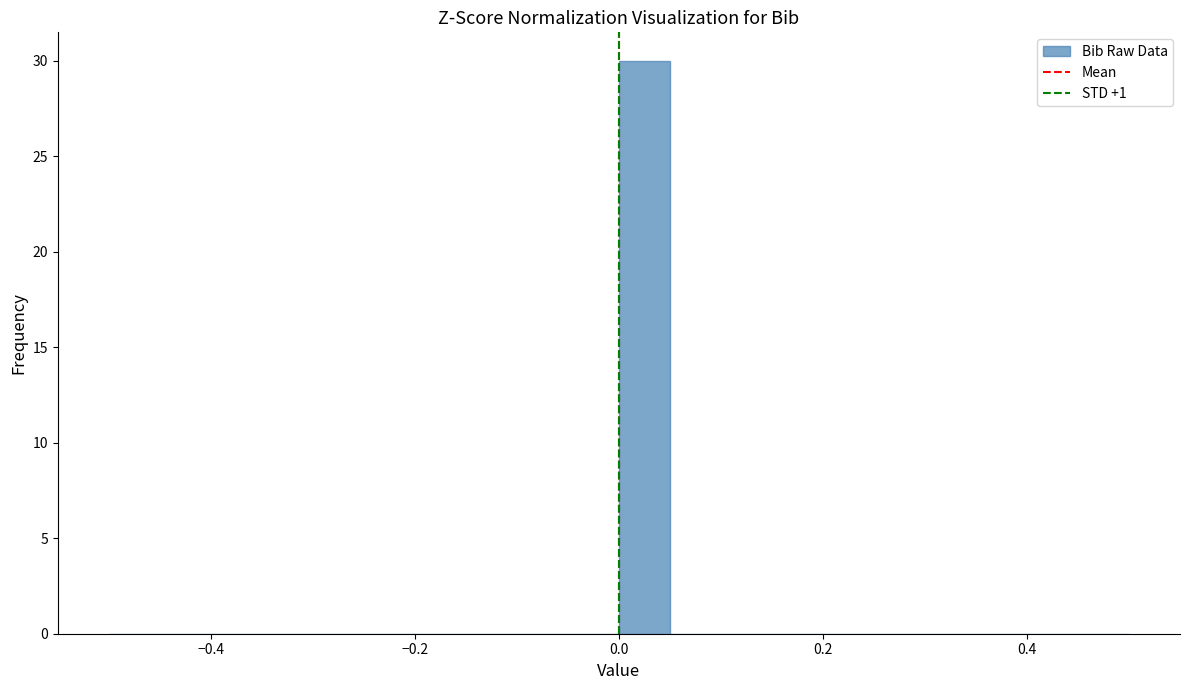

Around what value on the x-axis is the tallest bar? Give the approximate position of its centre, as read against the axis.

0.02